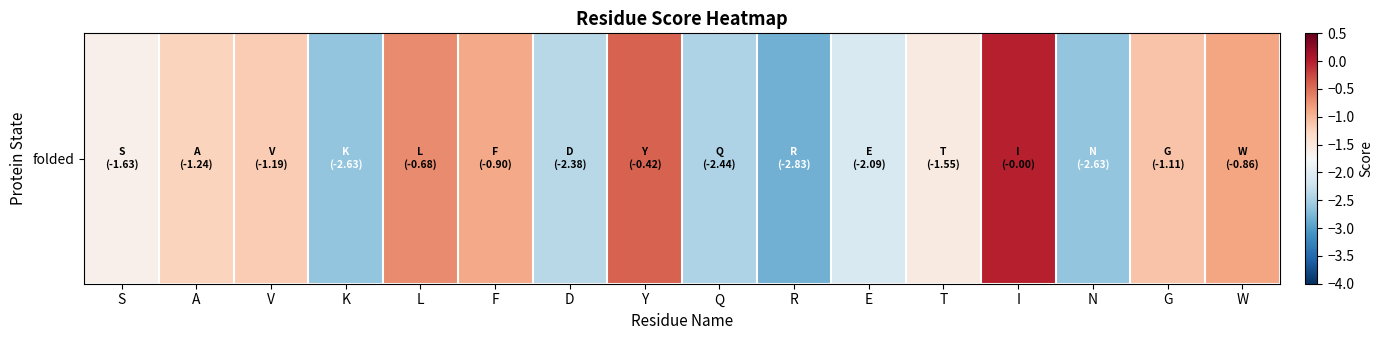

List the labels in order of value, smallest first.

R, N, K, Q, D, E, S, T, A, V, G, F, W, L, Y, I